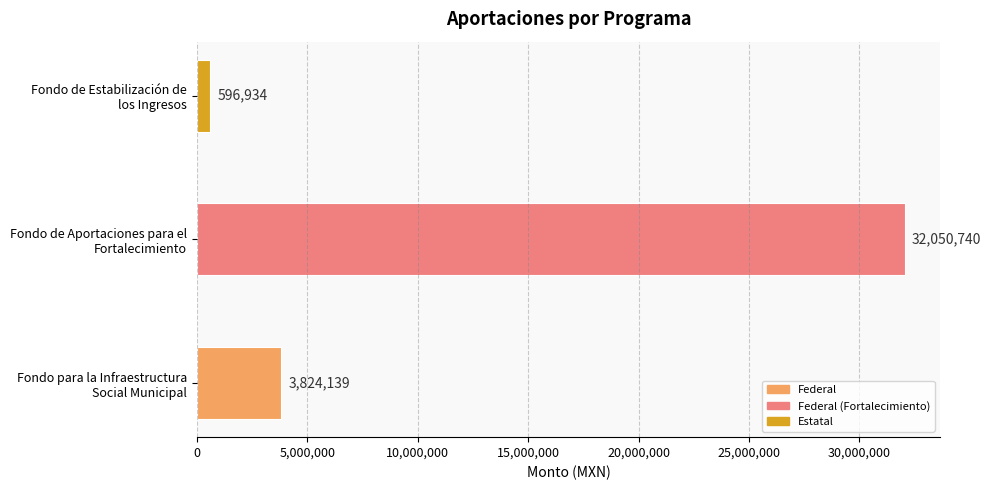

At which category does the chart reach its peak across all series?

Fondo de Aportaciones para el
Fortalecimiento